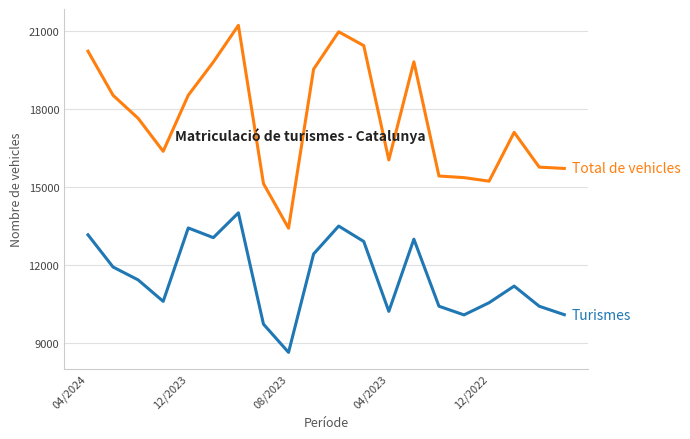

What is the smallest value displayed?

8636